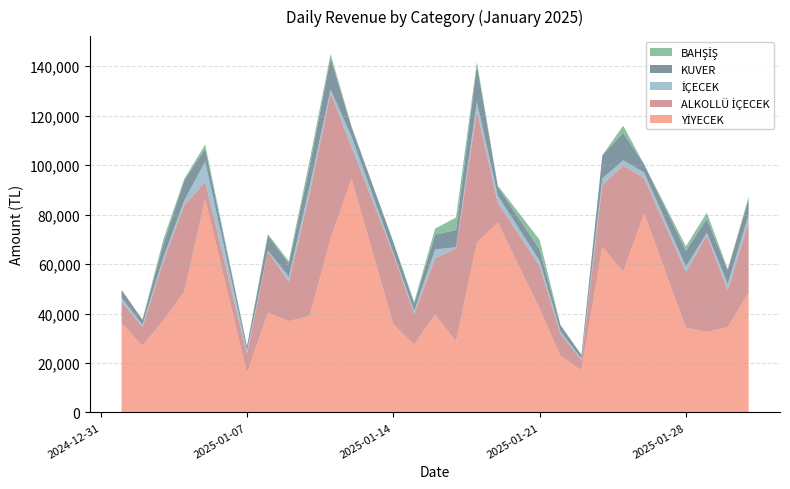

Reading right to left, list all the values displayed in this chart.

YİYECEK: 48530.0	34490.0	32615.0	34240.0	80455.0	56927.9	66895.0	17095.0	22780.0	41980.0	76785.0	68704.7	28685.5	39540.0	27550.0	35635.0	94505.0	70335.0	39050.0	36900.0	40360.0	15865.0	86322.3	48849.9	37320.0	26915.0	36145.0
ALKOLLÜ İÇECEK: 28590.0	14880.0	39040.0	22675.0	14310.0	42916.6	25060.0	4030.0	9005.0	17225.0	7975.0	53233.7	37697.9	22770.0	12340.0	28370.0	12915.0	58890.0	49475.0	15820.0	24810.0	7900.0	6962.4	34938.3	23800.0	7530.0	8770.0
İÇECEK: 2705.0	2685.0	1000.0	2065.0	2285.0	2115.0	2720.0	645.0	965.0	2150.0	2940.0	3575.0	435.0	3625.0	1130.0	725.0	4255.0	1415.0	3095.0	2230.0	285.0	1210.0	8177.0	1987.7	1550.0	1045.0	1460.0
KUVER: 6600.0	5500.0	5650.0	6400.0	3300.0	11154.3	9350.0	1500.0	2550.0	4550.0	3600.0	14976.6	6959.4	6000.0	3000.0	4300.0	3750.0	12750.0	8150.0	5250.0	6200.0	1800.0	5238.4	8049.6	5500.0	2000.0	3200.0
BAHŞİŞ: 750.0	425.0	2500.0	1800.0	0.0	2881.1	0.0	0.0	0.0	3900.0	450.0	1245.0	5046.5	2420.0	705.0	0.0	420.0	1570.0	2335.0	1000.0	500.0	0.0	1650.0	660.0	1850.0	0.0	0.0